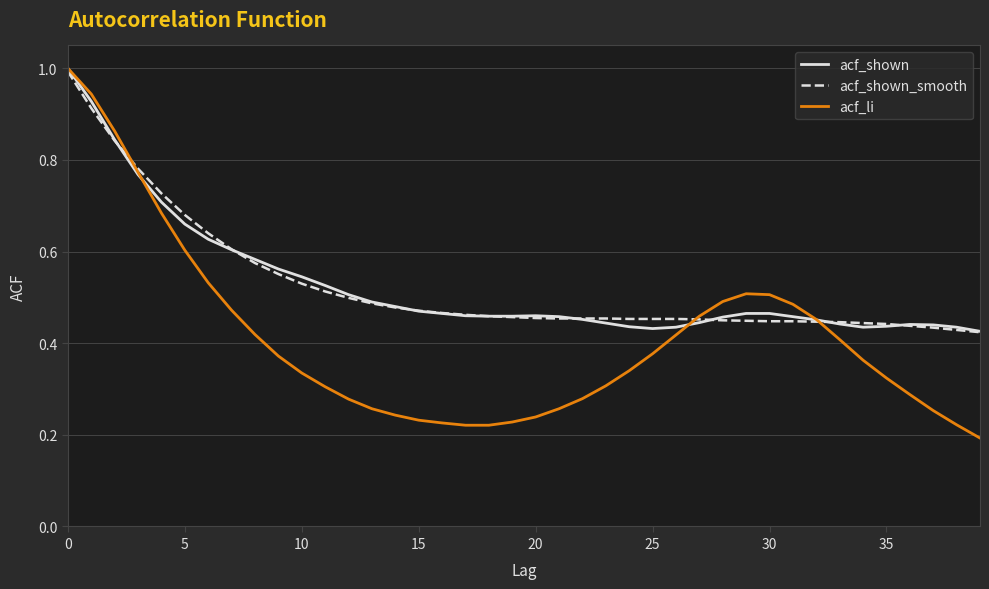

What is the greatest value displayed?

1.0